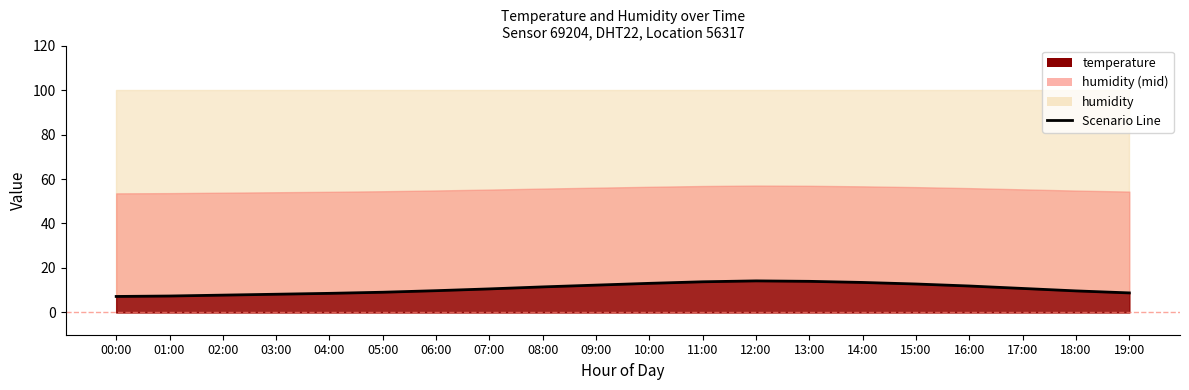

What position from the right is 12:00?

8